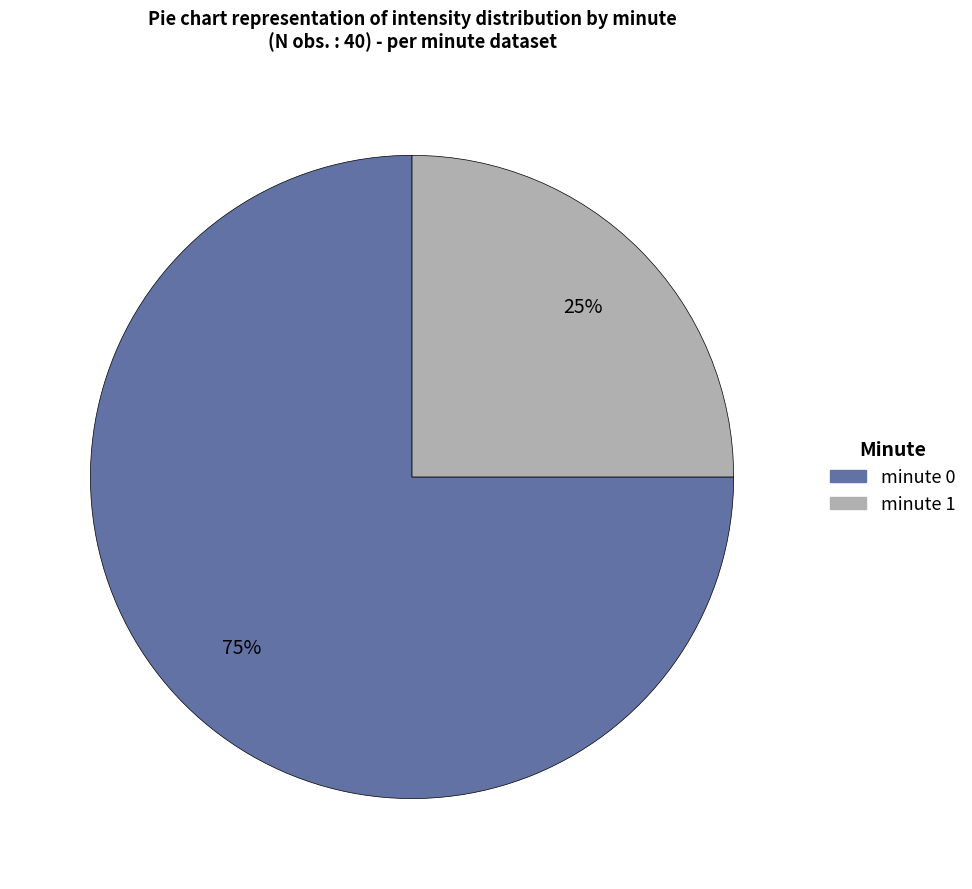

The minute 0 slice represents 69% of the pie. True or false?

False